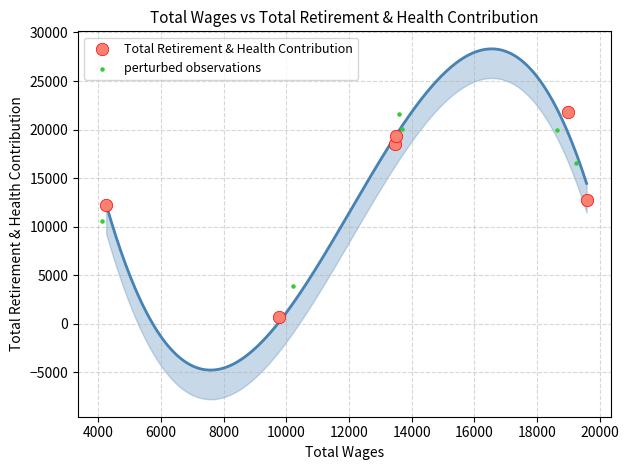

Which series reaches the minimum Y coordinate?

Total Retirement & Health Contribution